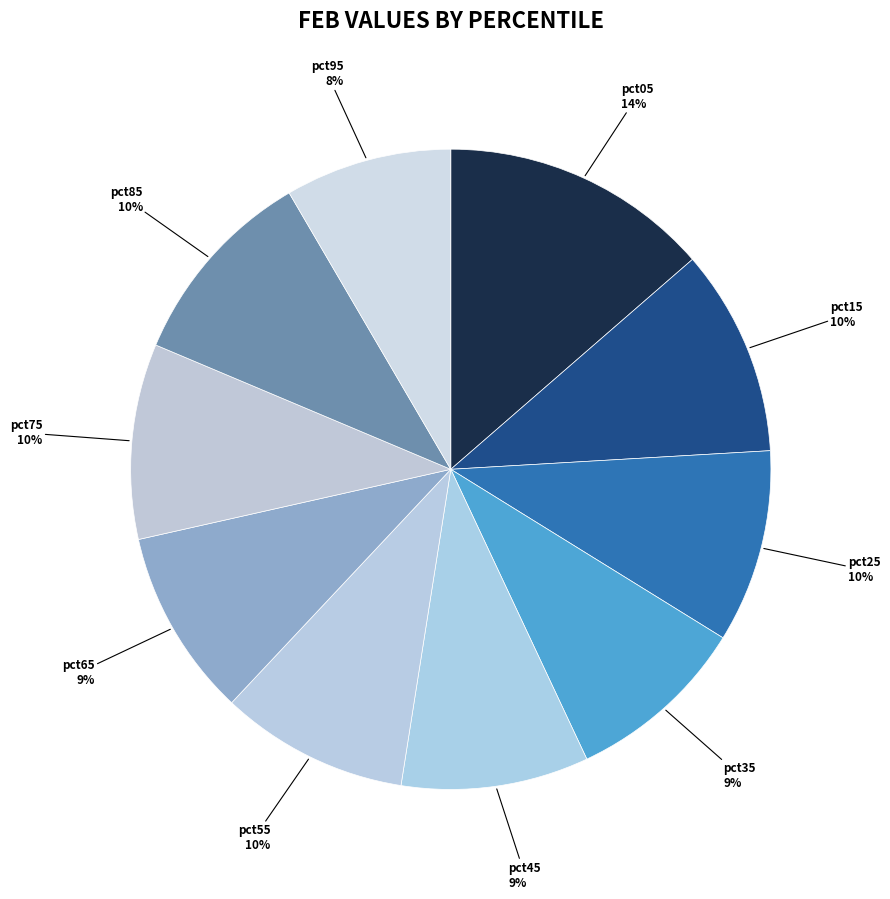

How many slices are in this pie chart?

10